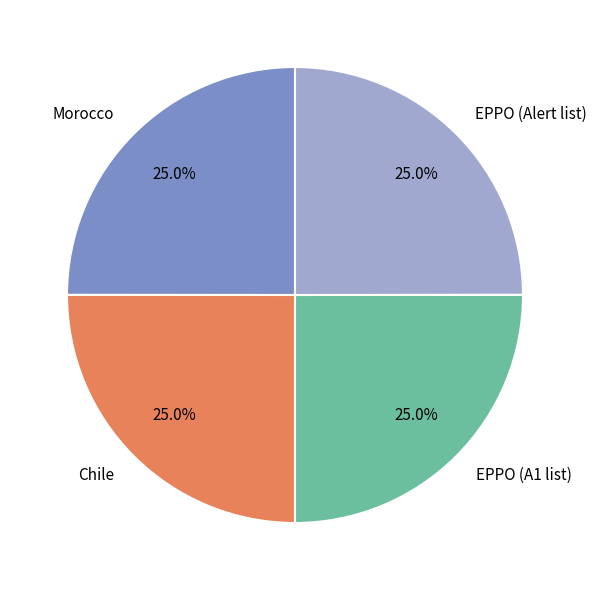

The EPPO (Alert list) slice represents 25% of the pie. True or false?

True